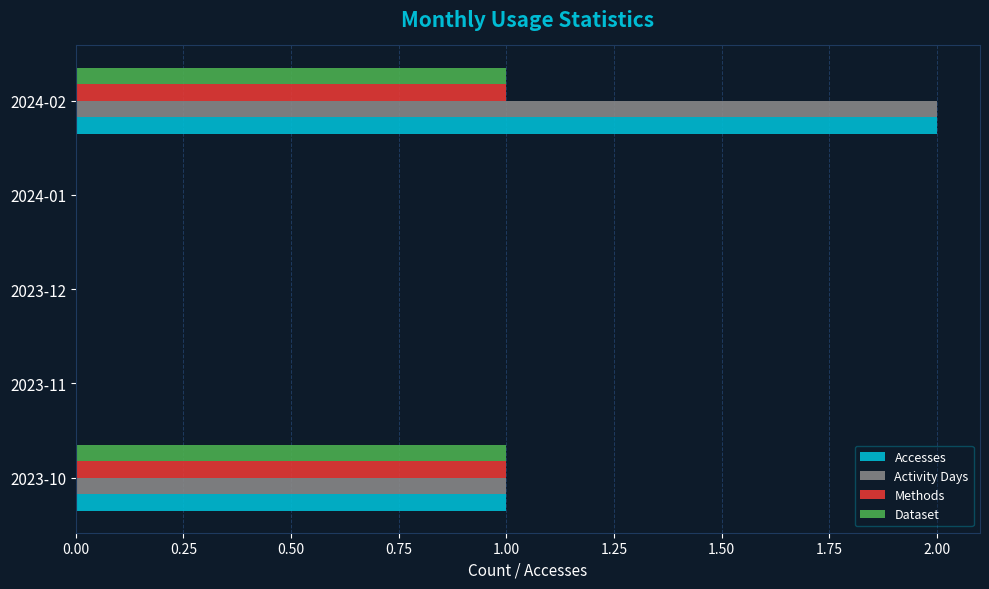

Which category has the highest value in the Accesses series?

2024-02